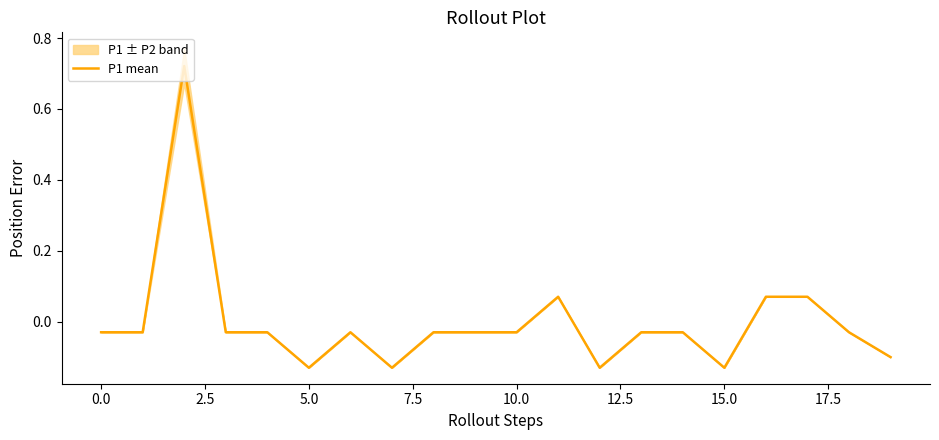

What is the value of the 12th point from the left?

0.1